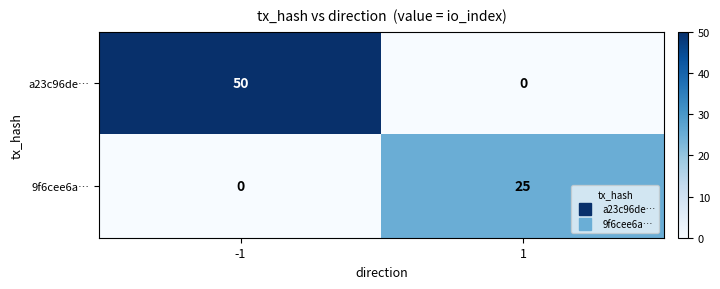

How many series are shown in this chart?

2